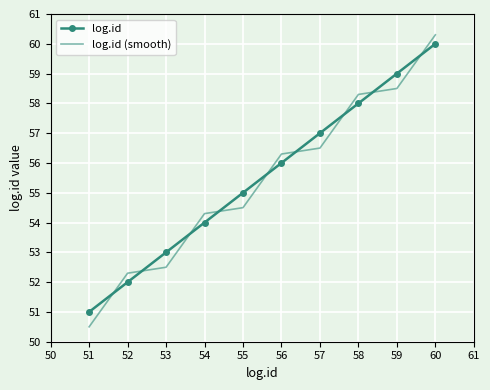

Which series ends up on top after the final intersection of log.id (smooth) and log.id?

log.id (smooth)